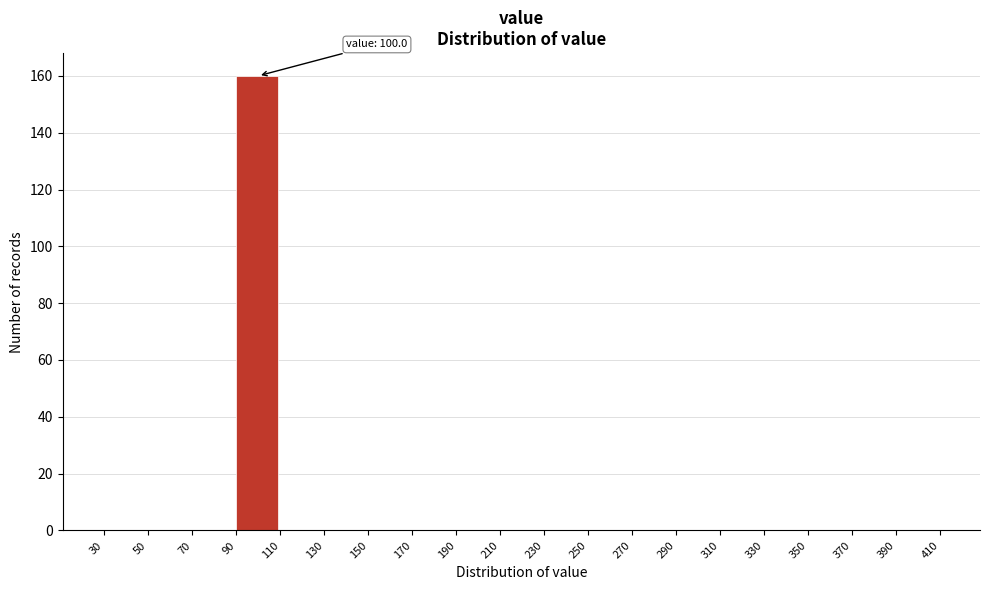

Over which range of the x-axis is the bar tallest?

90 to 110